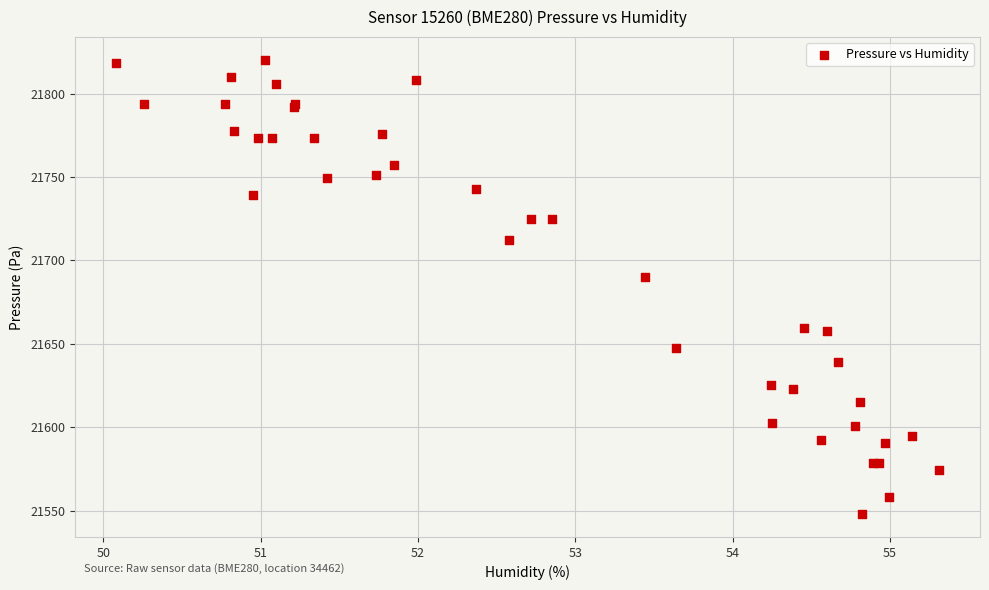

What Y value in the scatter plot is closest to 21684?

21690.2